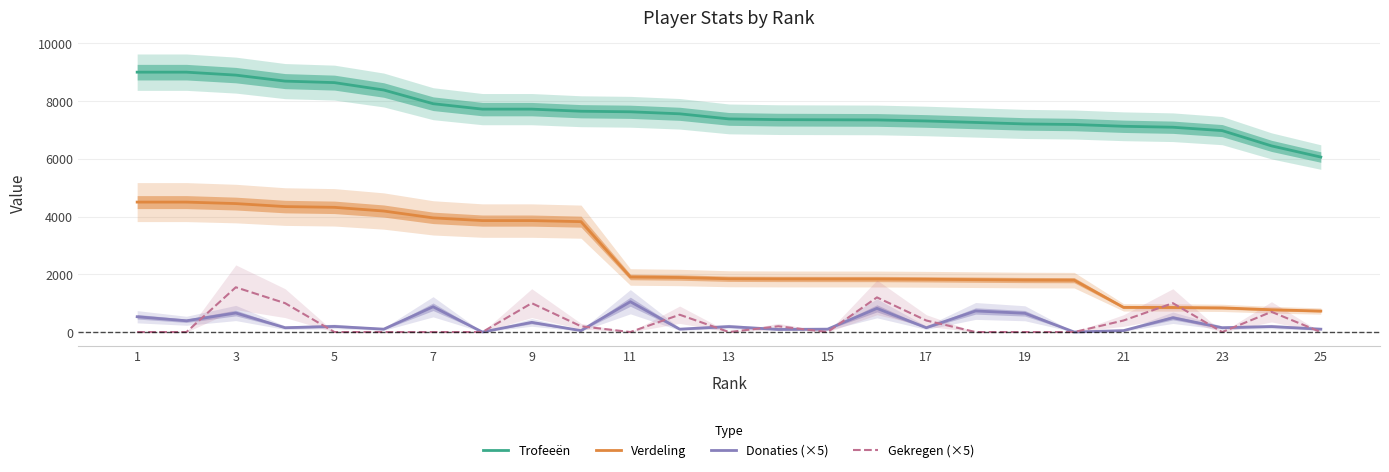

What is the value of the Donaties (×5) point at the 15th from the left?

100